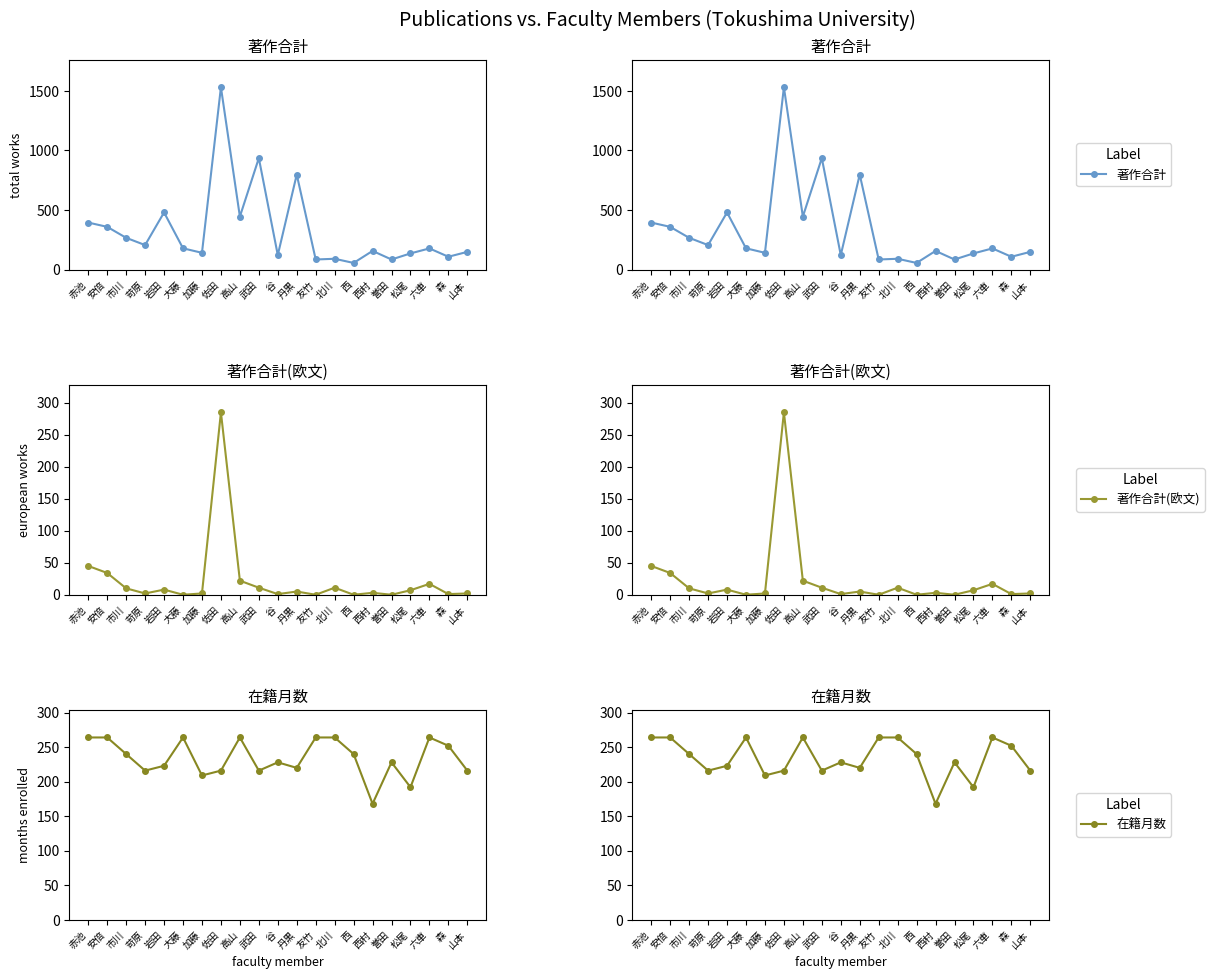

Which category has the lowest value across all series?

大藤